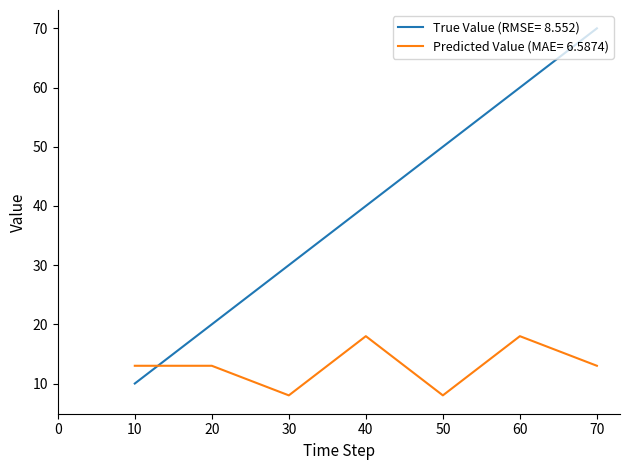

Does the chart have visible grid lines?

No